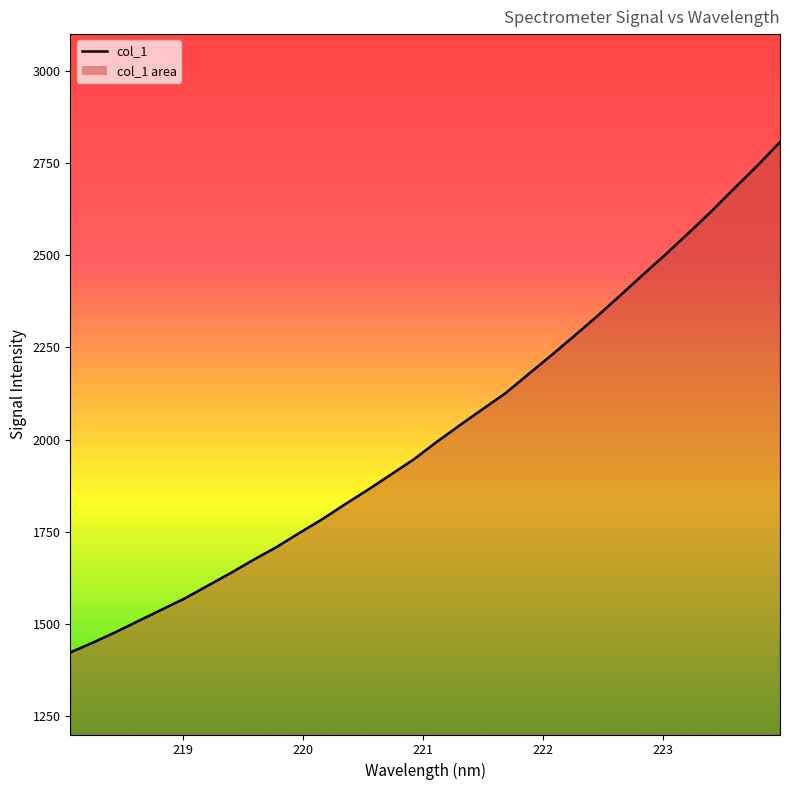

Does the chart display data point markers on the line(s)?

No